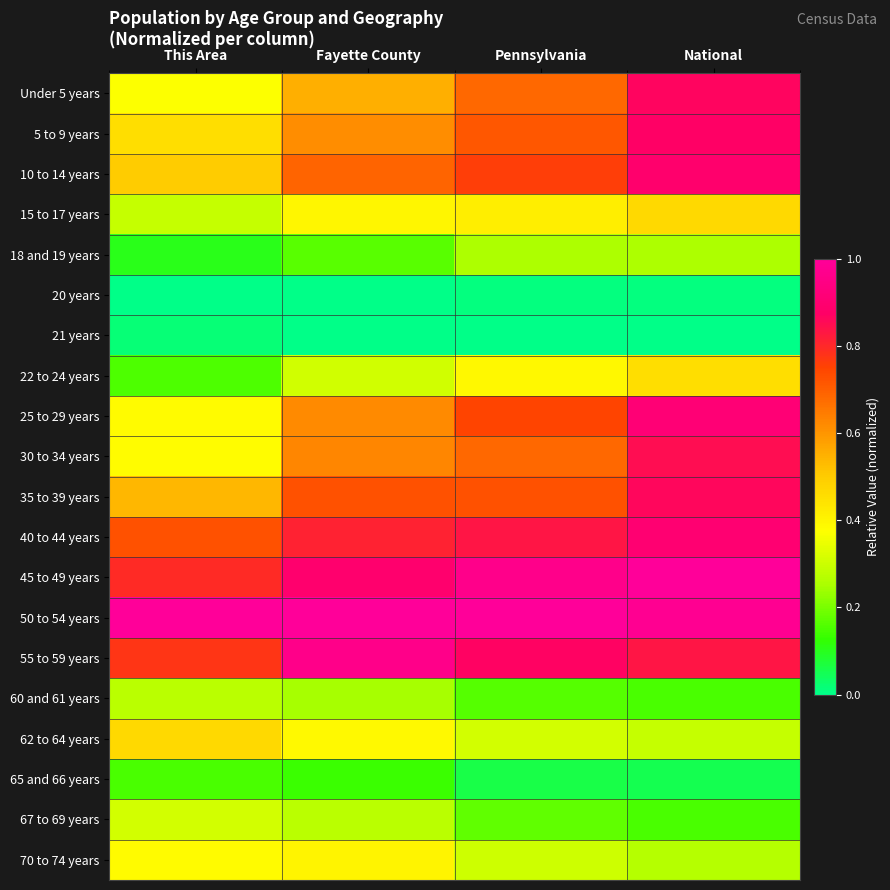

Rank the series by their maximum value, from highest to lowest.

45 to 49 years, 50 to 54 years, 55 to 59 years, 25 to 29 years, 40 to 44 years, 10 to 14 years, 5 to 9 years, Under 5 years, 35 to 39 years, 30 to 34 years, 15 to 17 years, 62 to 64 years, 22 to 24 years, 70 to 74 years, 67 to 69 years, 60 and 61 years, 18 and 19 years, 65 and 66 years, 21 years, 20 years